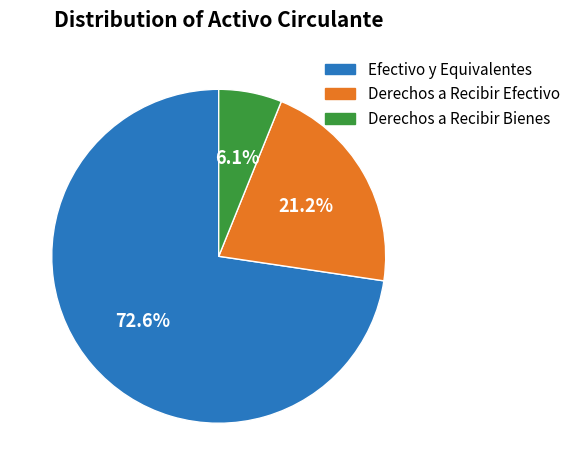

What percentage is NOT represented by Derechos a Recibir Efectivo?

78.8%